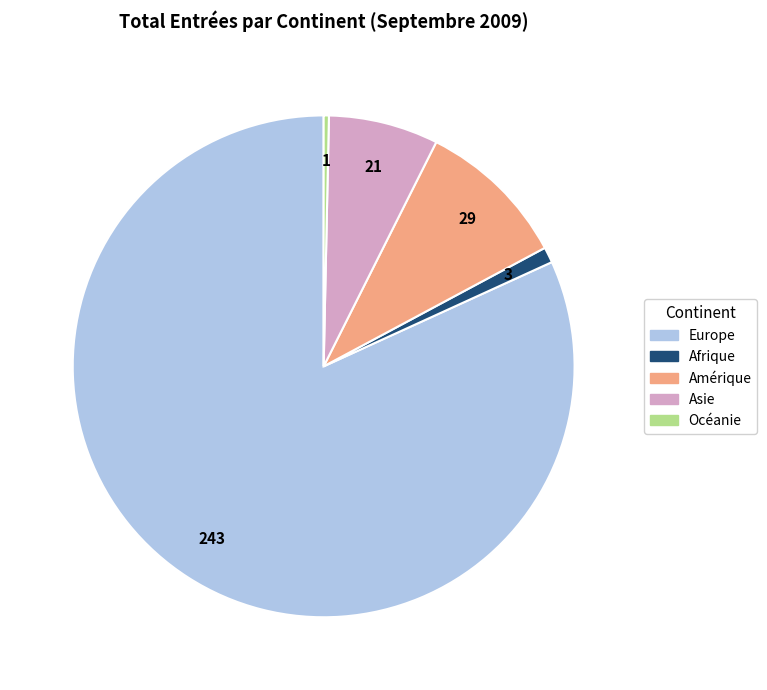

Which category accounts for the majority?

Europe